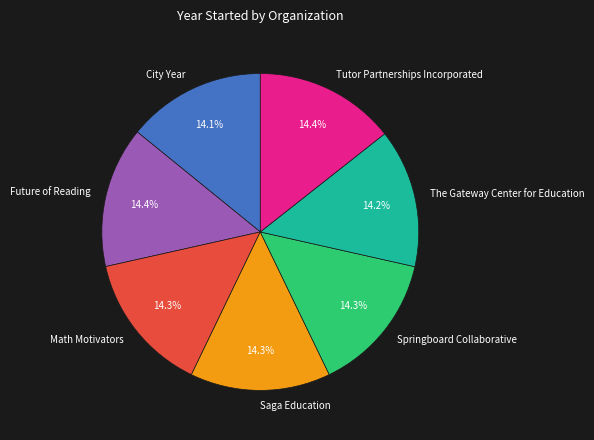

How many slices are in this pie chart?

7